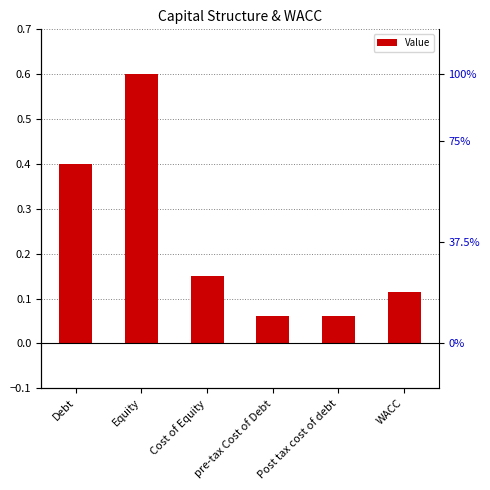

Reading left to right, extract all data points from this chart.

0.4	0.6	0.1	0.1	0.1	0.1